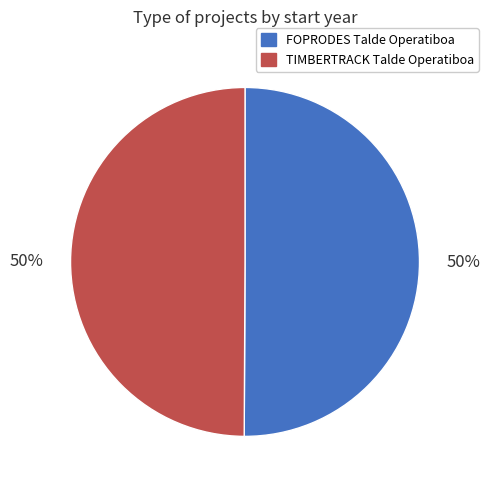

Do FOPRODES Talde Operatiboa and TIMBERTRACK Talde Operatiboa together represent more than half of the pie?

Yes